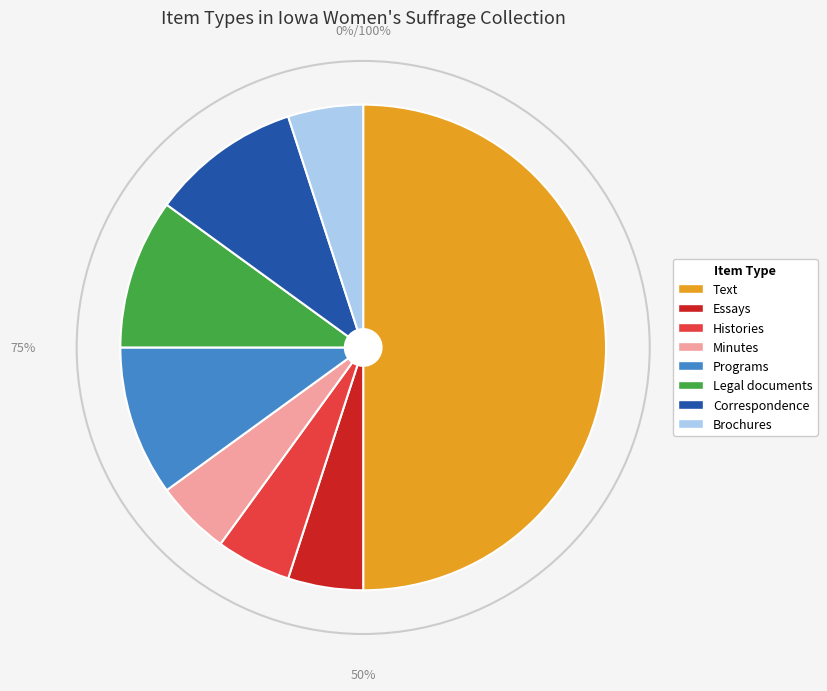

To the nearest percent, what is the average slice percentage?

12%